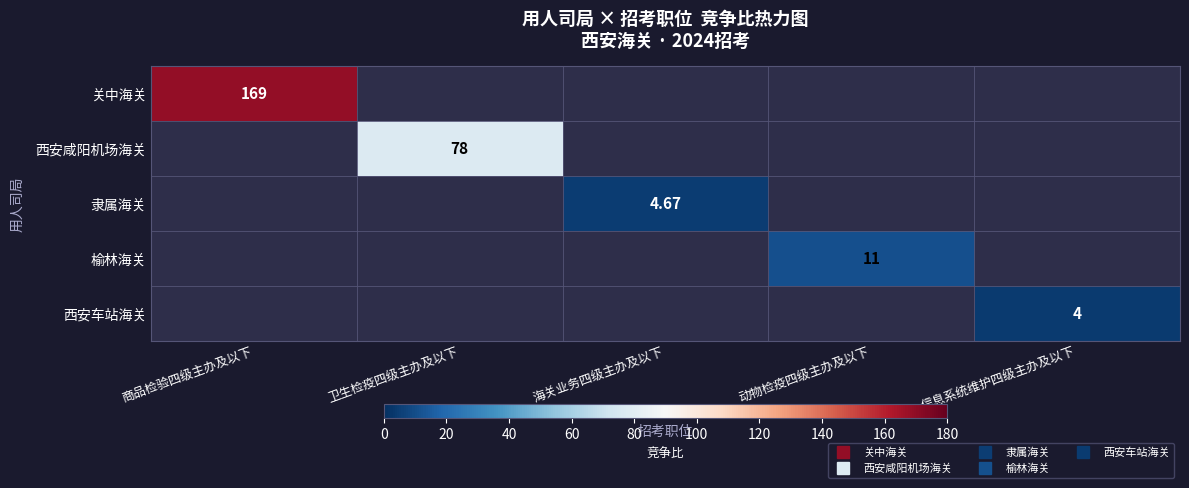

The 西安车站海关 series shows 2.3 at 商品检验四级主办及以下. True or false?

False